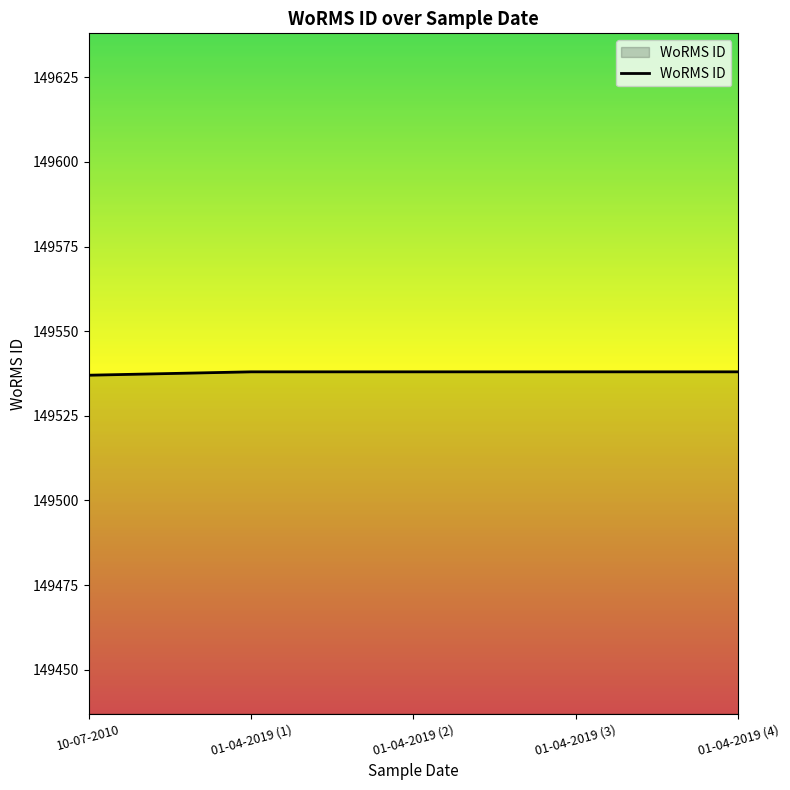

Reading right to left, extract all data points from this chart.

149538	149538	149538	149538	149537